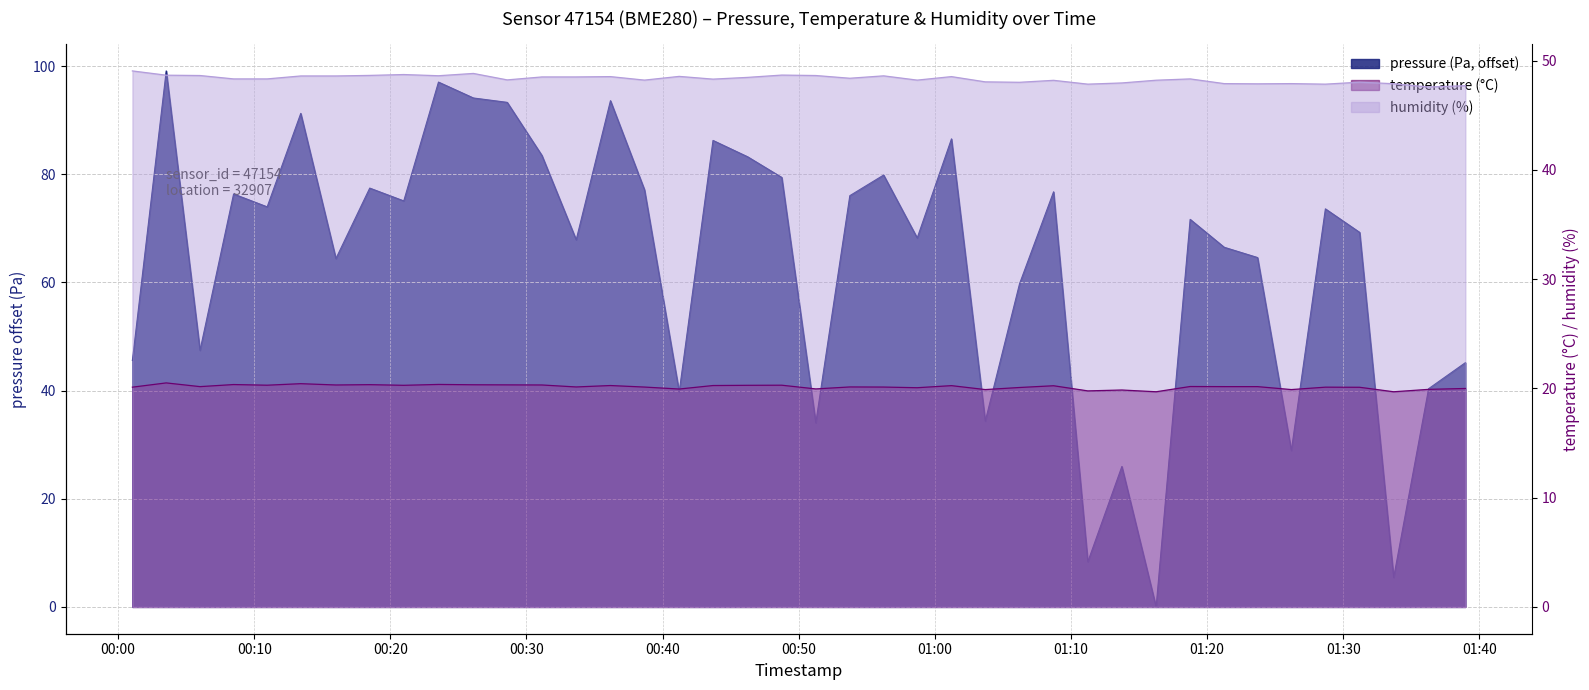

What is the sum of all pressure values?

2561.1